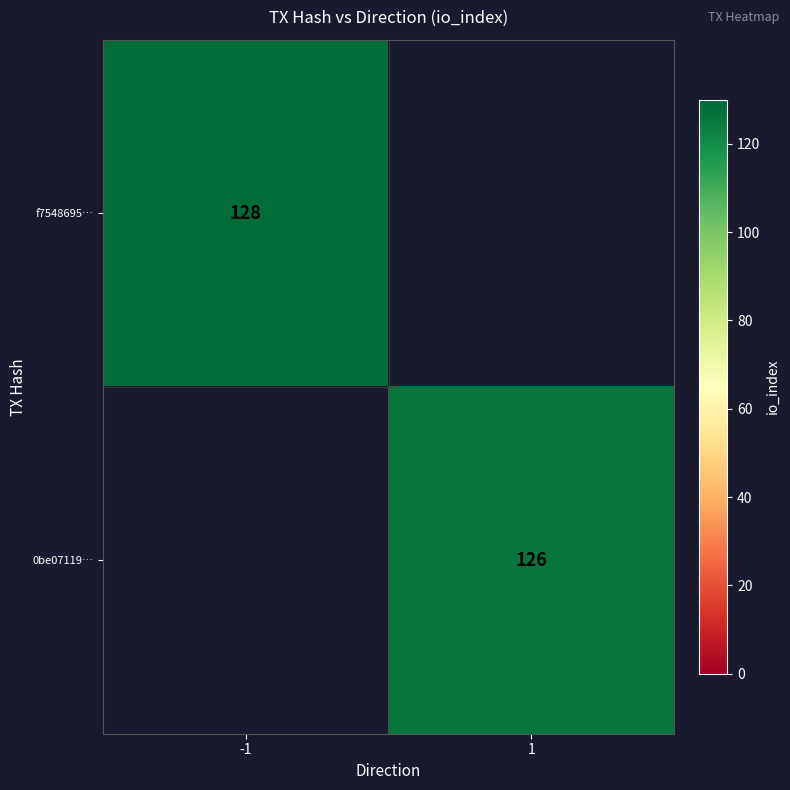

True or false: f7548695… has a value of 128 at -1.

True